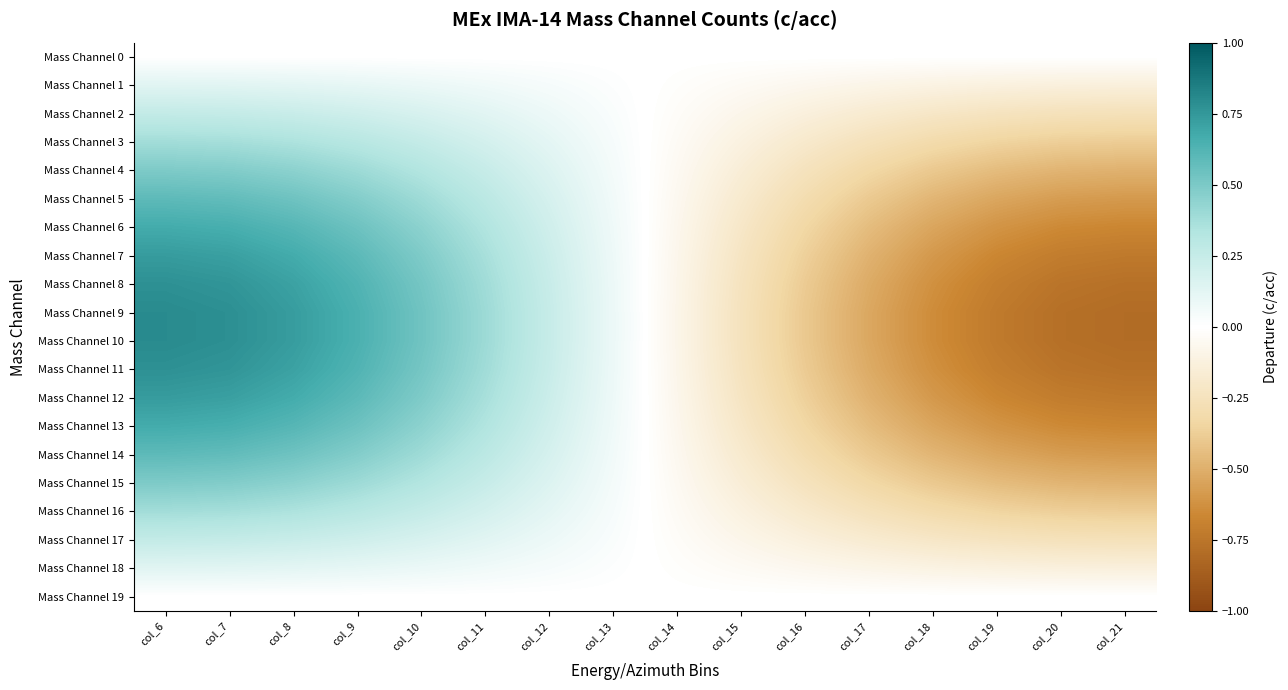

What is the spread (max minus min) of values at col_8?

0.7